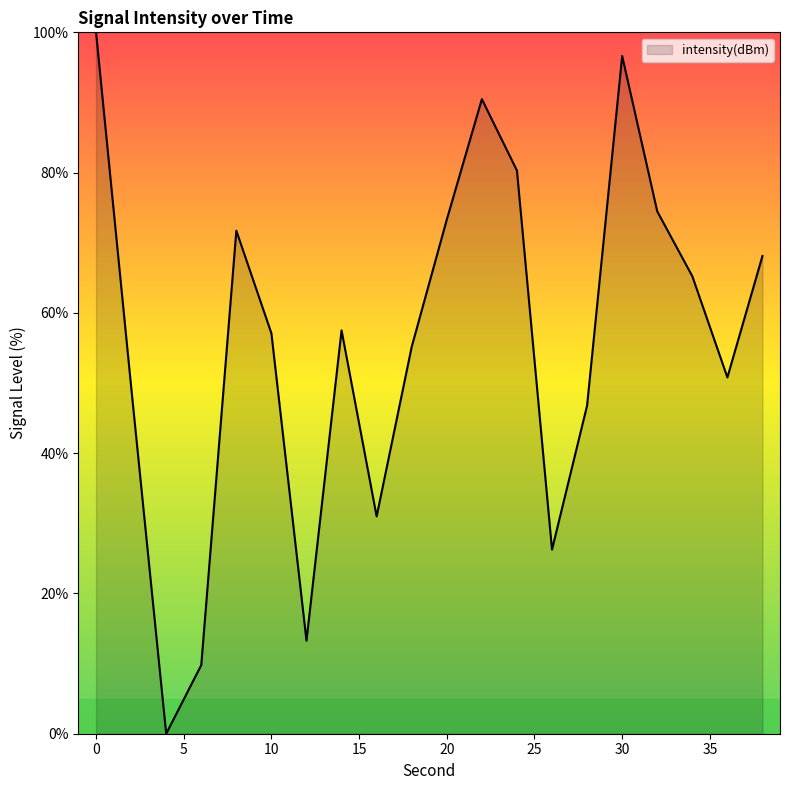

What is the greatest value displayed?

100.0